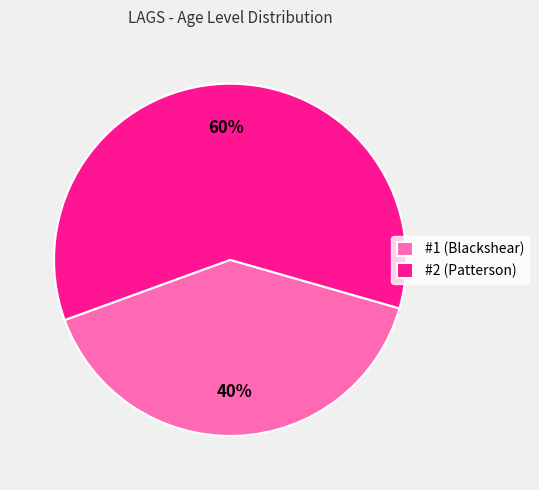

True or false: #1 (Blackshear) accounts for 25% of the total.

False